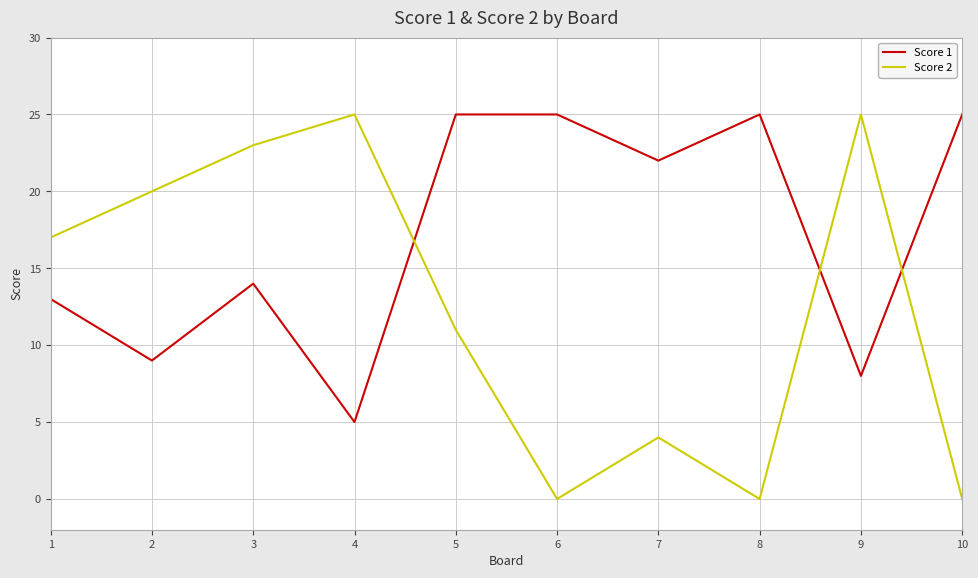

Reading right to left, extract all data points from this chart.

Score 1: 10=25	9=8	8=25	7=22	6=25	5=25	4=5	3=14	2=9	1=13
Score 2: 10=0	9=25	8=0	7=4	6=0	5=11	4=25	3=23	2=20	1=17